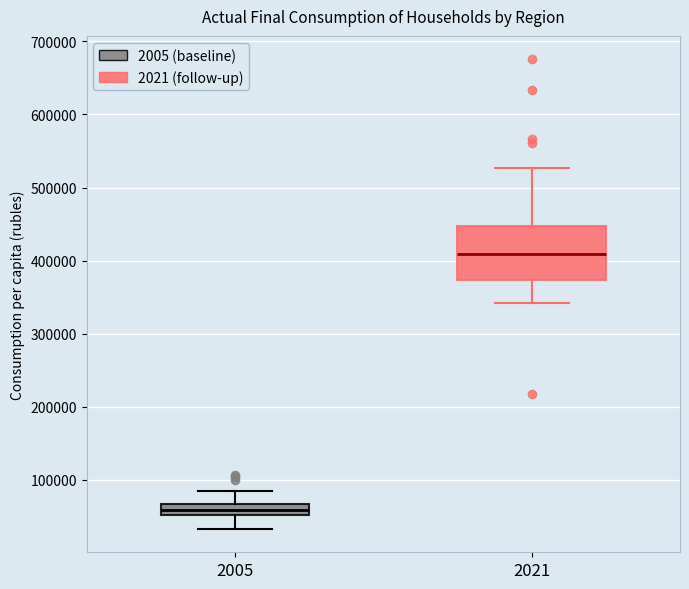

Which box's median line is the highest?

2021